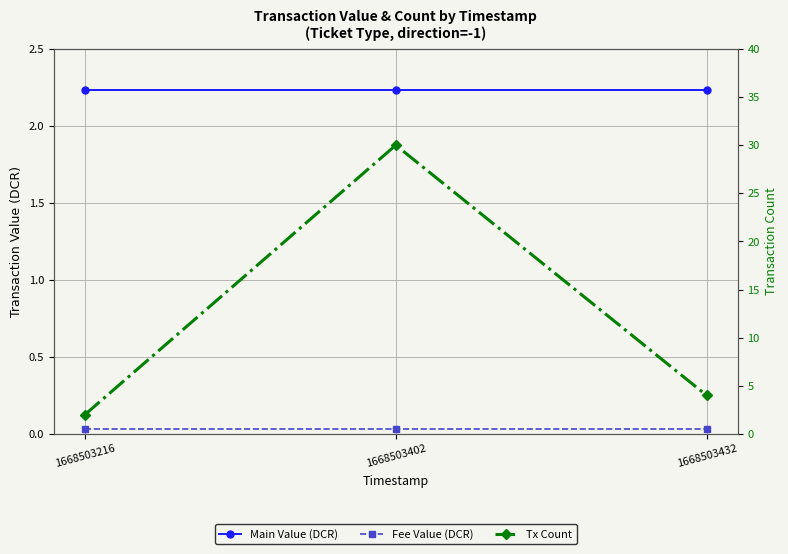

What are all the series names shown in the legend?

Main Value (DCR), Fee Value (DCR), Tx Count